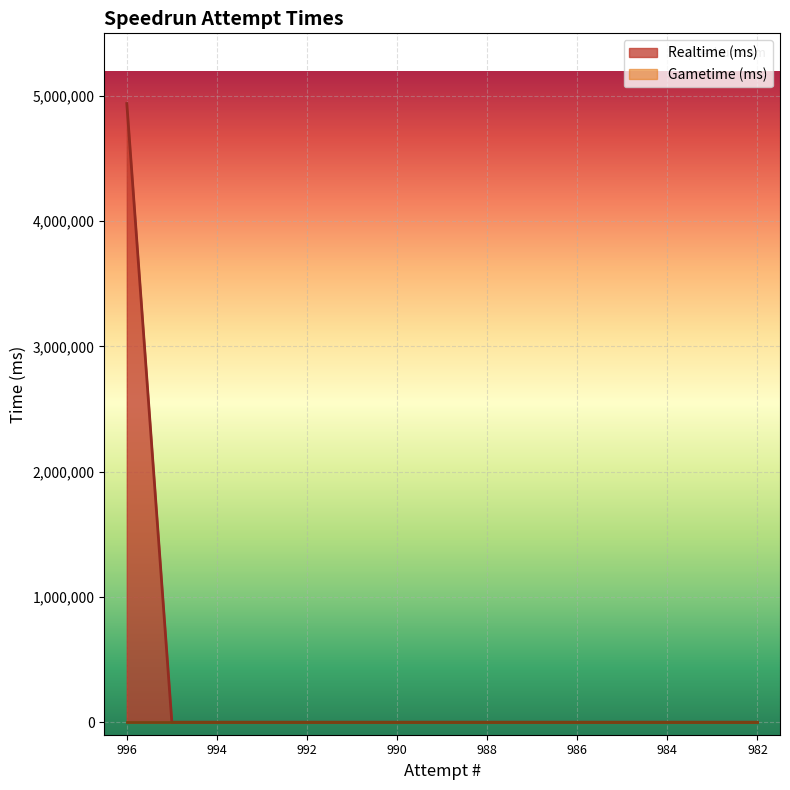

What is the sum of all values?

4939413